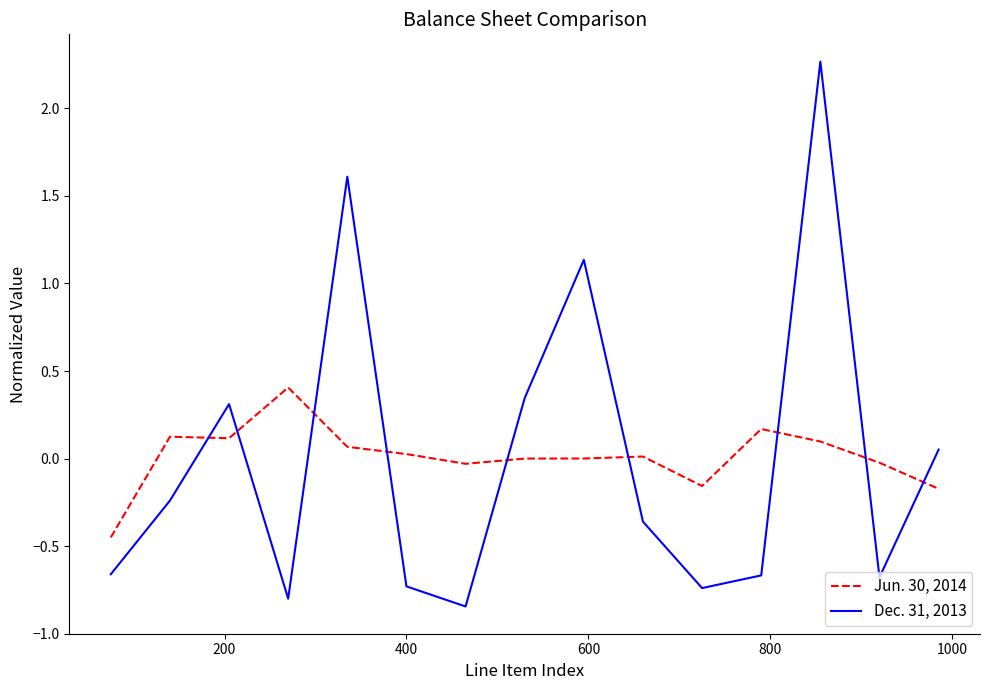

List the series in order of their peak value, highest first.

Dec. 31, 2013, Jun. 30, 2014